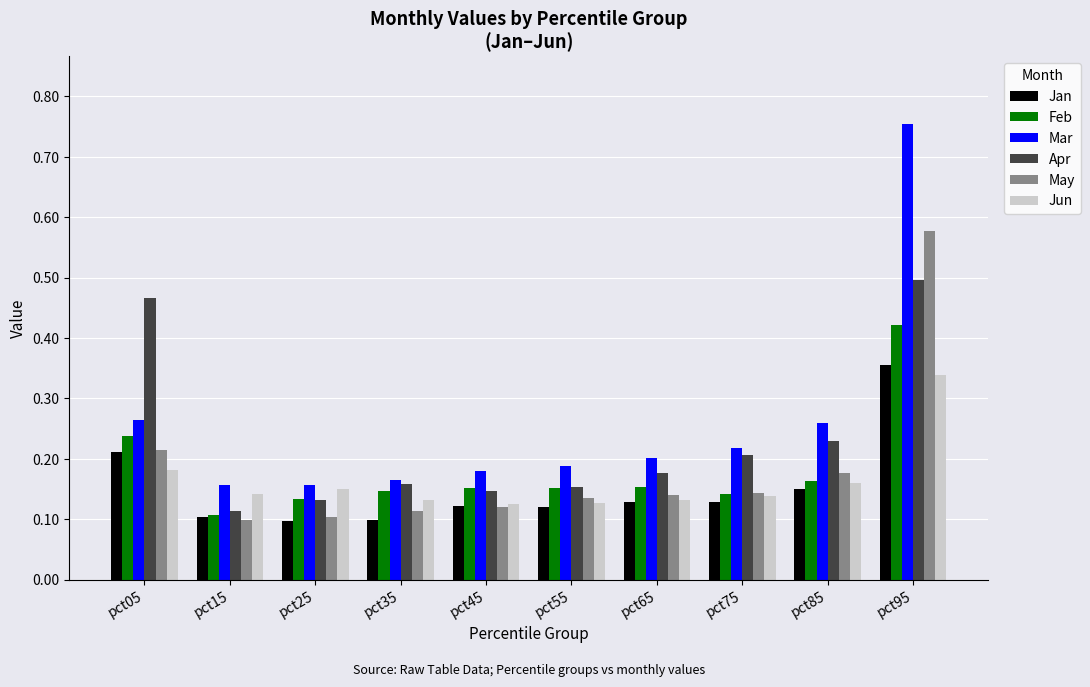

At which label is Feb closest to 0?

pct15